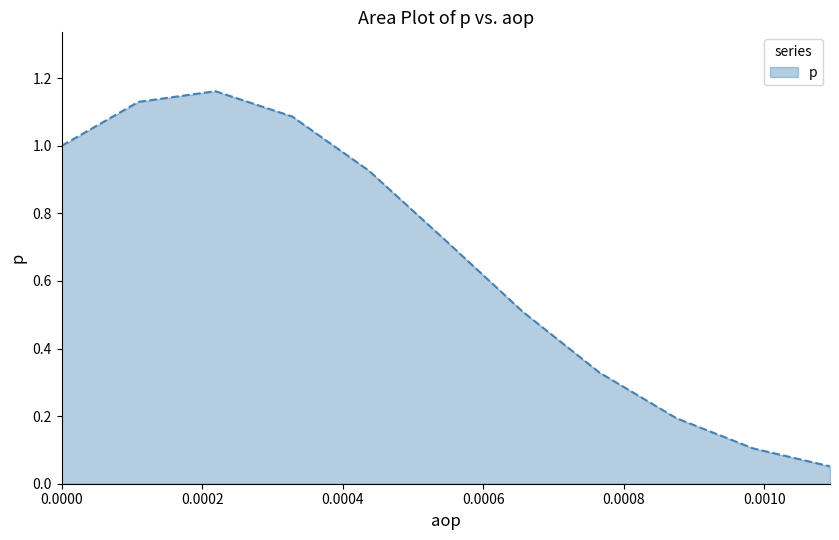

The chart shows a value of 0.1 at 19. True or false?

False